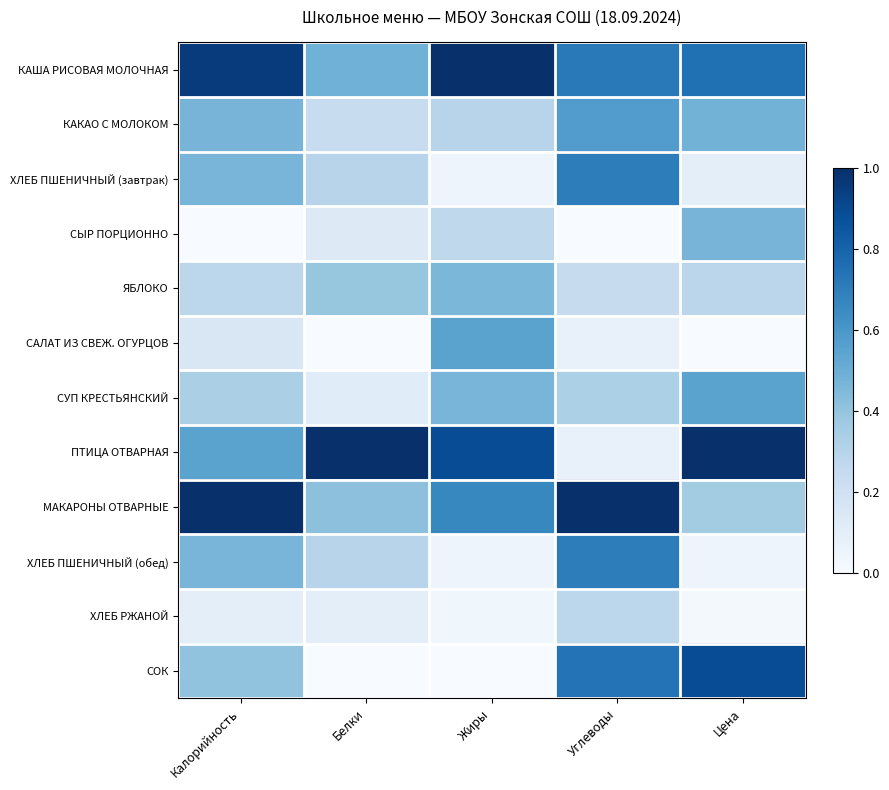

Reading right to left, list all the values displayed in this chart.

КАША РИСОВАЯ МОЛОЧНАЯ: Цена=0.8	Углеводы=0.7	Жиры=1.0	Белки=0.5	Калорийность=1.0
КАКАО С МОЛОКОМ: Цена=0.5	Углеводы=0.6	Жиры=0.3	Белки=0.2	Калорийность=0.5
ХЛЕБ ПШЕНИЧНЫЙ (завтрак): Цена=0.1	Углеводы=0.7	Жиры=0.0	Белки=0.3	Калорийность=0.5
СЫР ПОРЦИОННО: Цена=0.5	Углеводы=0.0	Жиры=0.3	Белки=0.1	Калорийность=0.0
ЯБЛОКО: Цена=0.3	Углеводы=0.2	Жиры=0.5	Белки=0.4	Калорийность=0.3
САЛАТ ИЗ СВЕЖ. ОГУРЦОВ: Цена=0.0	Углеводы=0.1	Жиры=0.6	Белки=0.0	Калорийность=0.1
СУП КРЕСТЬЯНСКИЙ: Цена=0.5	Углеводы=0.3	Жиры=0.5	Белки=0.1	Калорийность=0.3
ПТИЦА ОТВАРНАЯ: Цена=1.0	Углеводы=0.1	Жиры=0.9	Белки=1.0	Калорийность=0.5
МАКАРОНЫ ОТВАРНЫЕ: Цена=0.4	Углеводы=1.0	Жиры=0.7	Белки=0.4	Калорийность=1.0
ХЛЕБ ПШЕНИЧНЫЙ (обед): Цена=0.0	Углеводы=0.7	Жиры=0.0	Белки=0.3	Калорийность=0.5
ХЛЕБ РЖАНОЙ: Цена=0.0	Углеводы=0.3	Жиры=0.0	Белки=0.1	Калорийность=0.1
СОК: Цена=0.9	Углеводы=0.7	Жиры=0.0	Белки=0.0	Калорийность=0.4